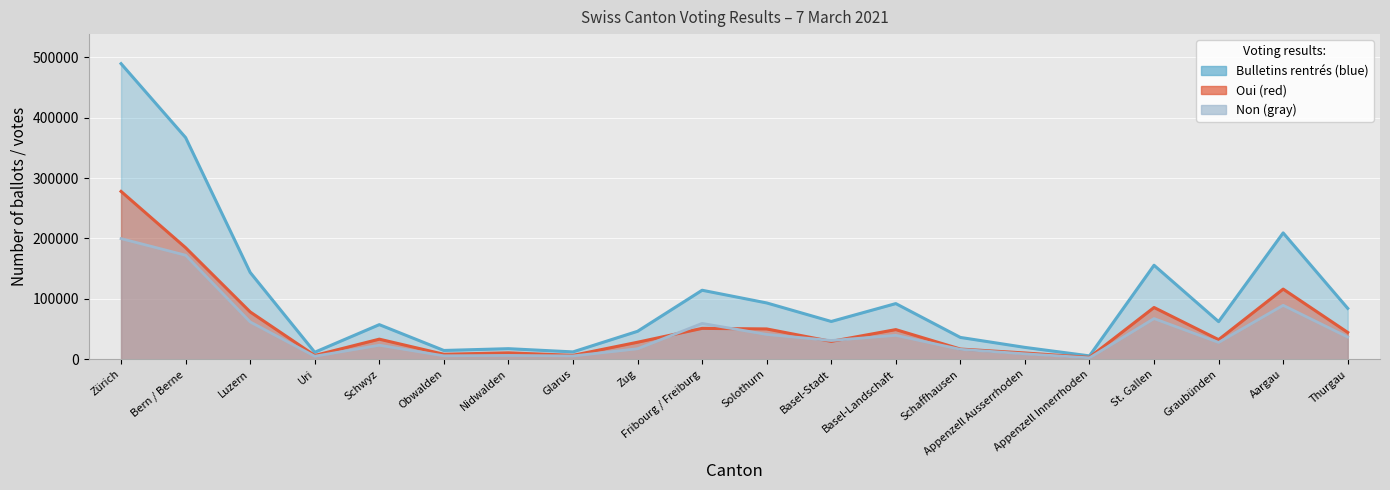

Which has a higher value, St. Gallen or Zürich?

Zürich